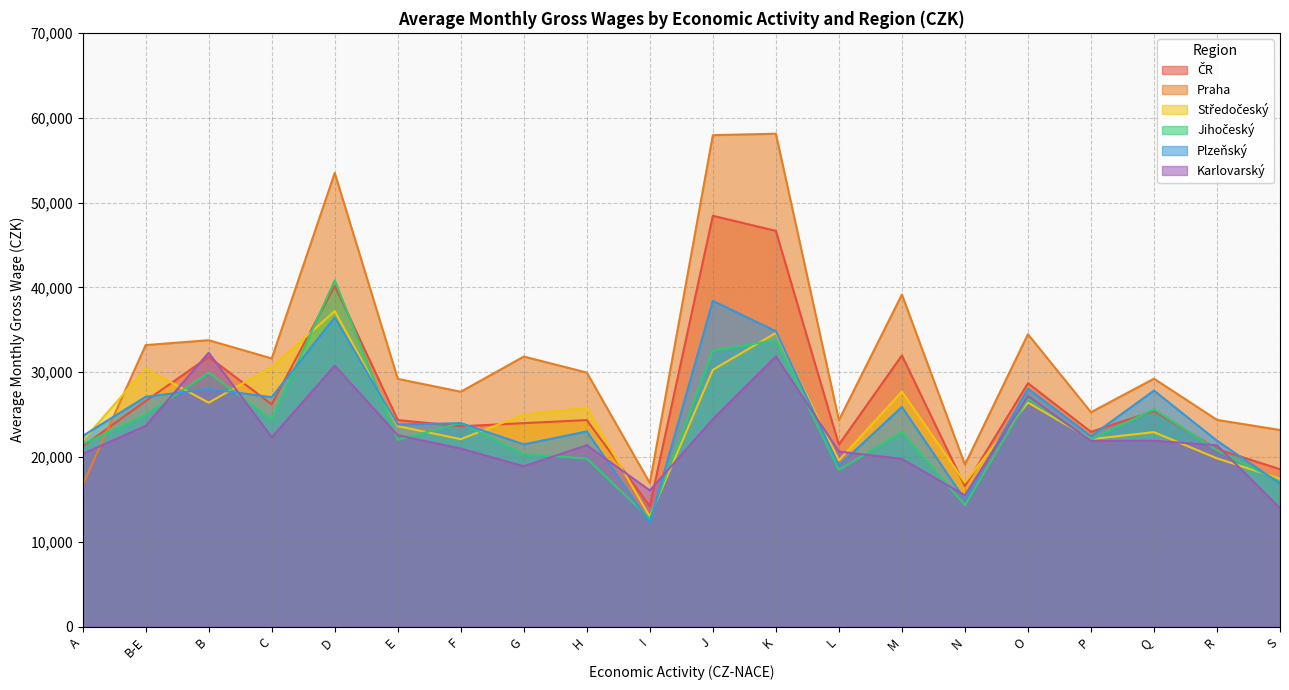

What is the sum of the Plzeňský values at B-E and O?

55148